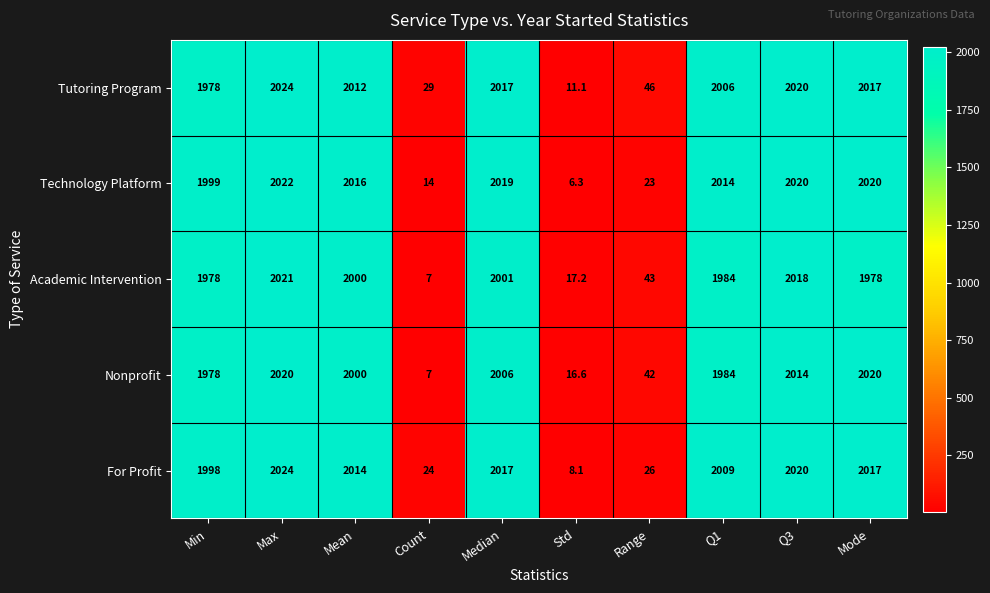

What is the spread (max minus min) of values at Median?

18.0